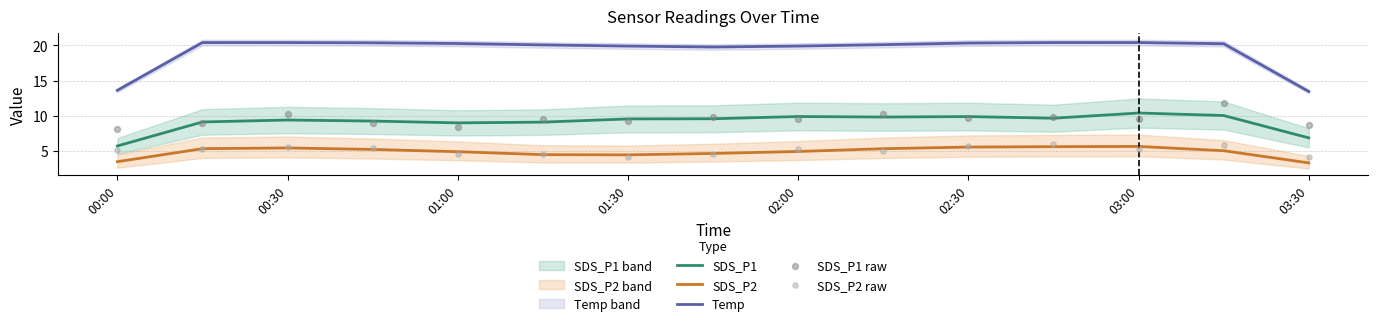

What is the maximum value for SDS_P2?

5.6